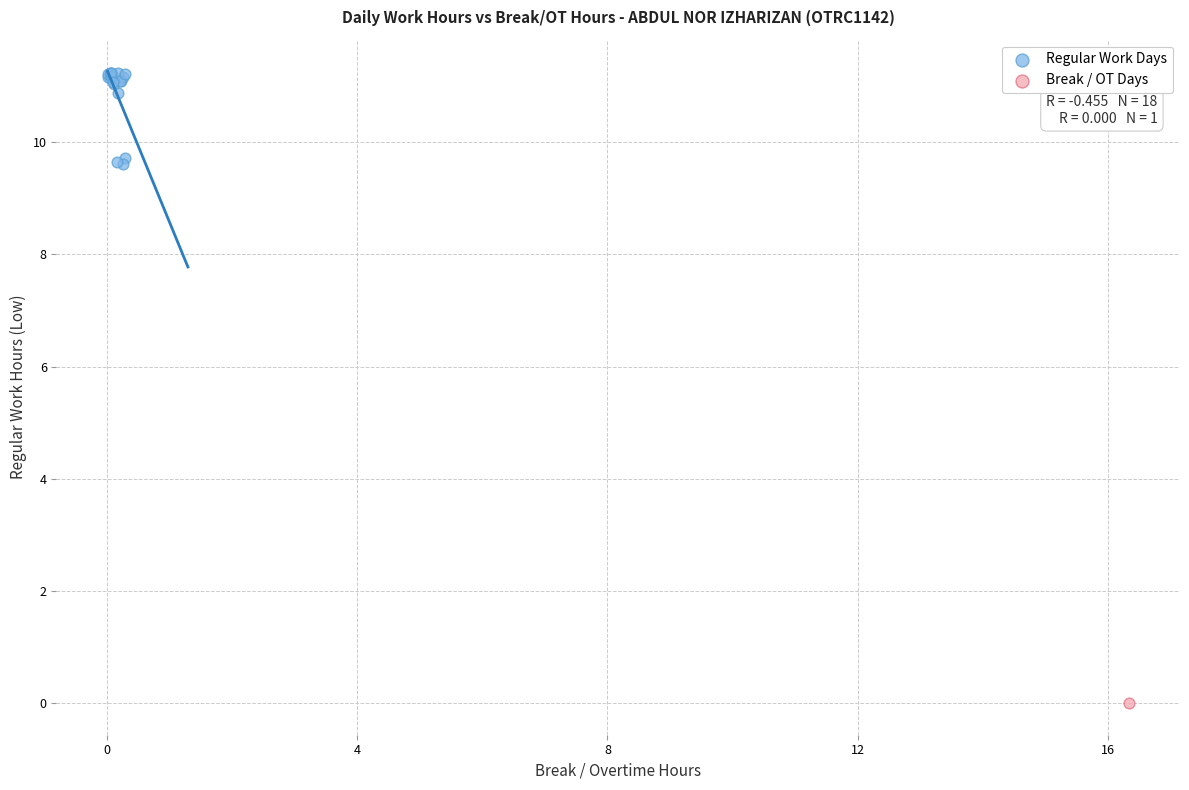

What are all the series names shown in the legend?

Regular Work Days, Break / OT Days